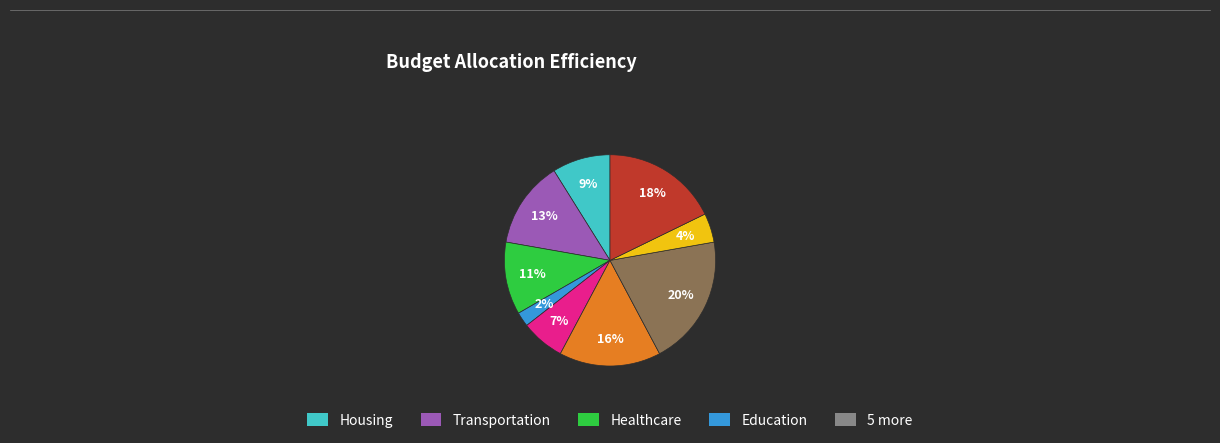

Is there a majority slice in this chart?

No